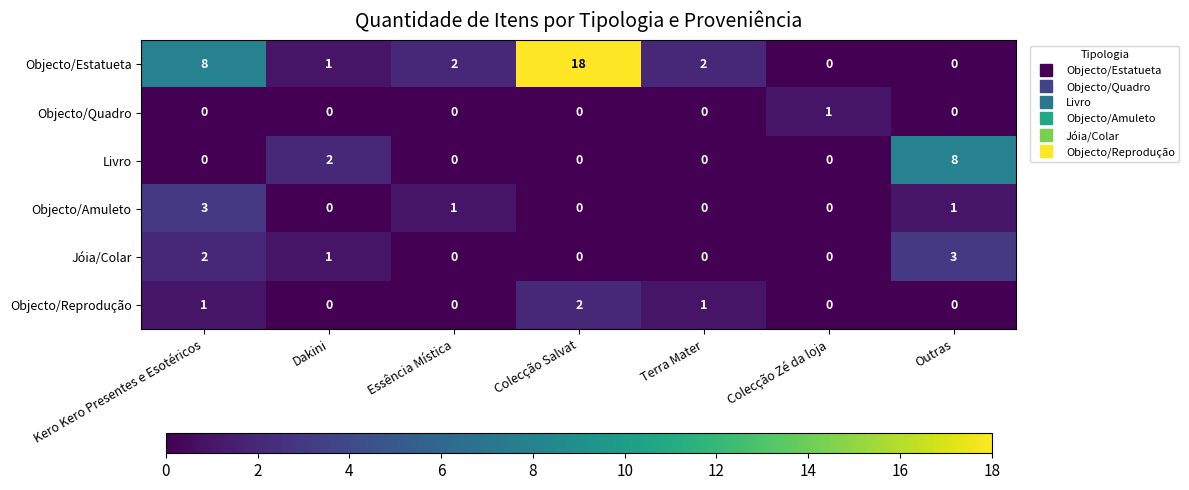

Which series has the largest total across all categories?

Objecto/Estatueta